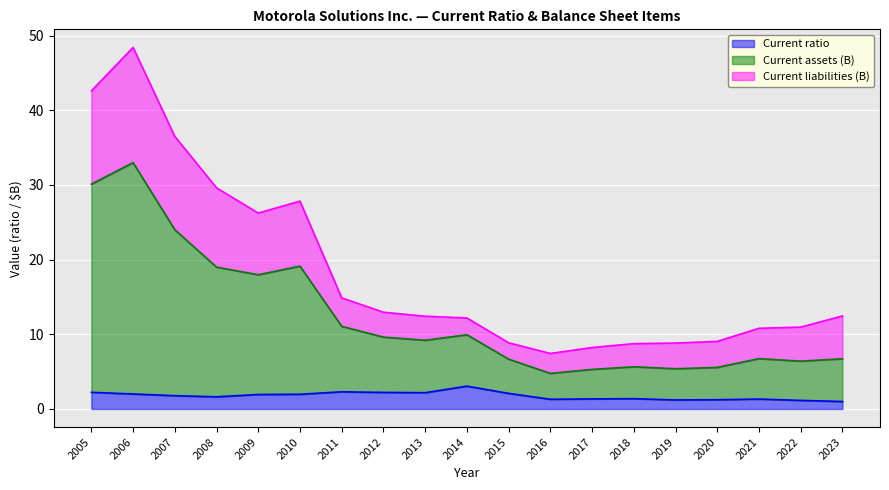

What is the smallest value displayed?

1.0